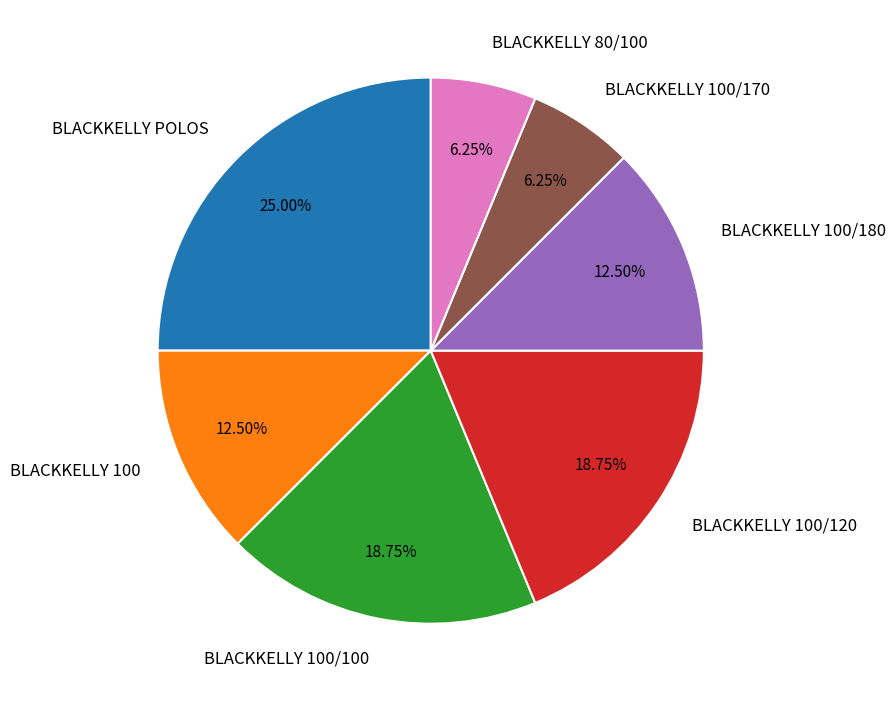

Is the sum of BLACKKELLY 80/100 and BLACKKELLY POLOS greater than half?

No